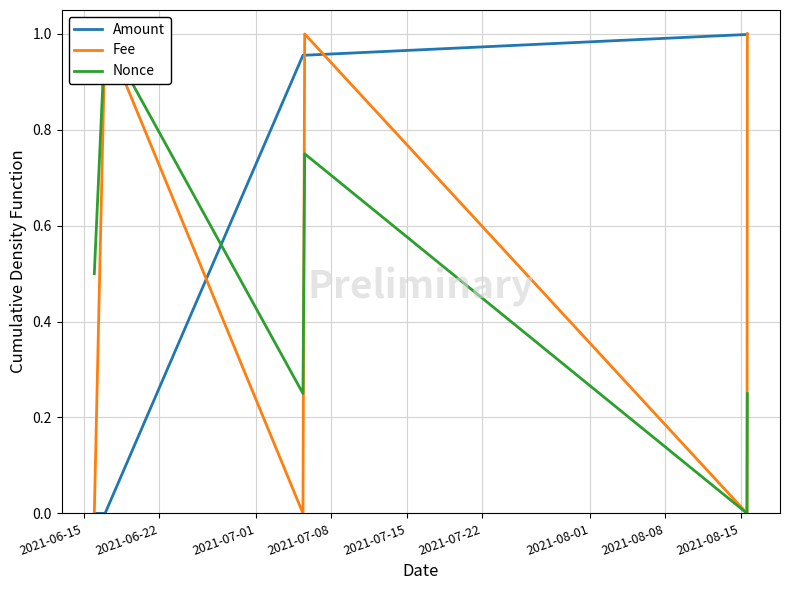

At how many categories does at least one series exceed 0?

6